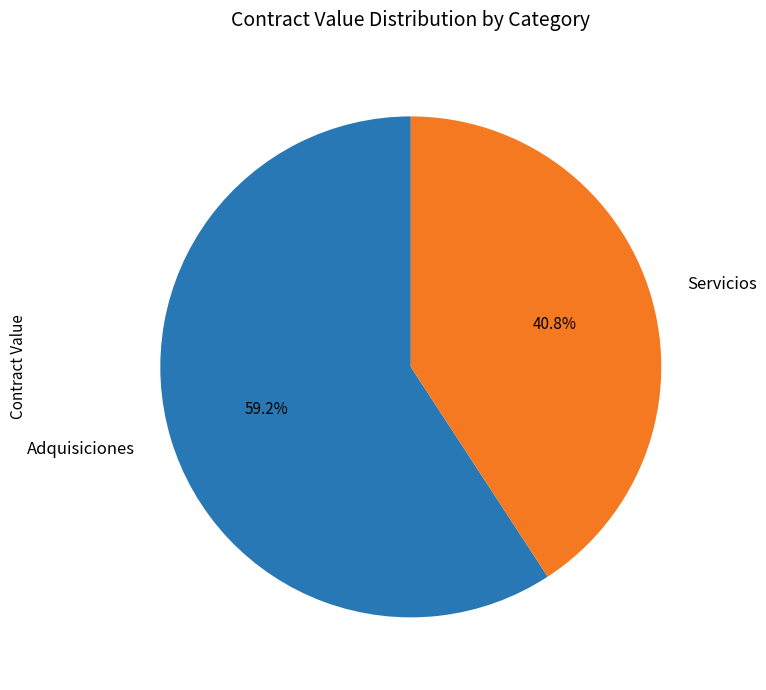

To the nearest percent, what is the average slice percentage?

50%